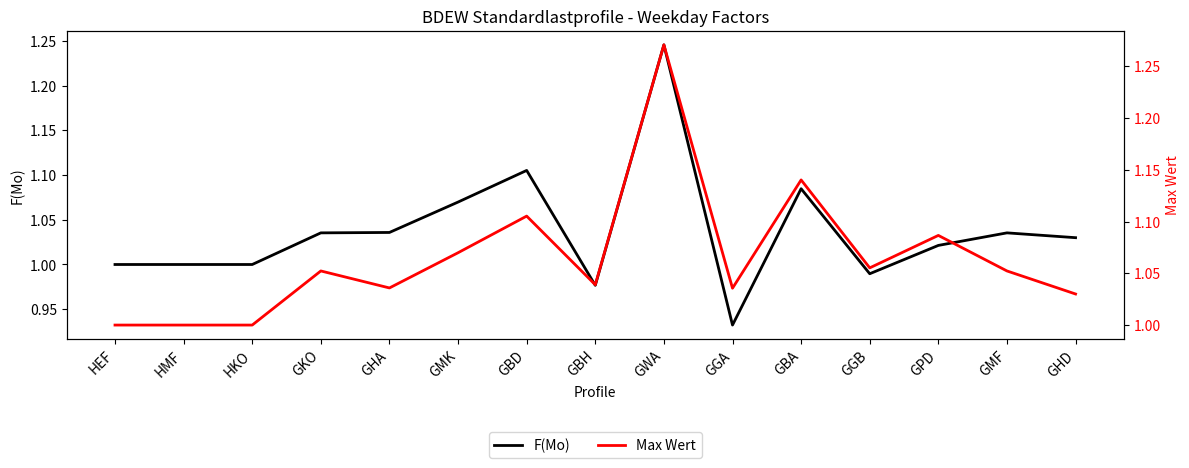

True or false: Max Wert and F(Mo) cross at least once.

False